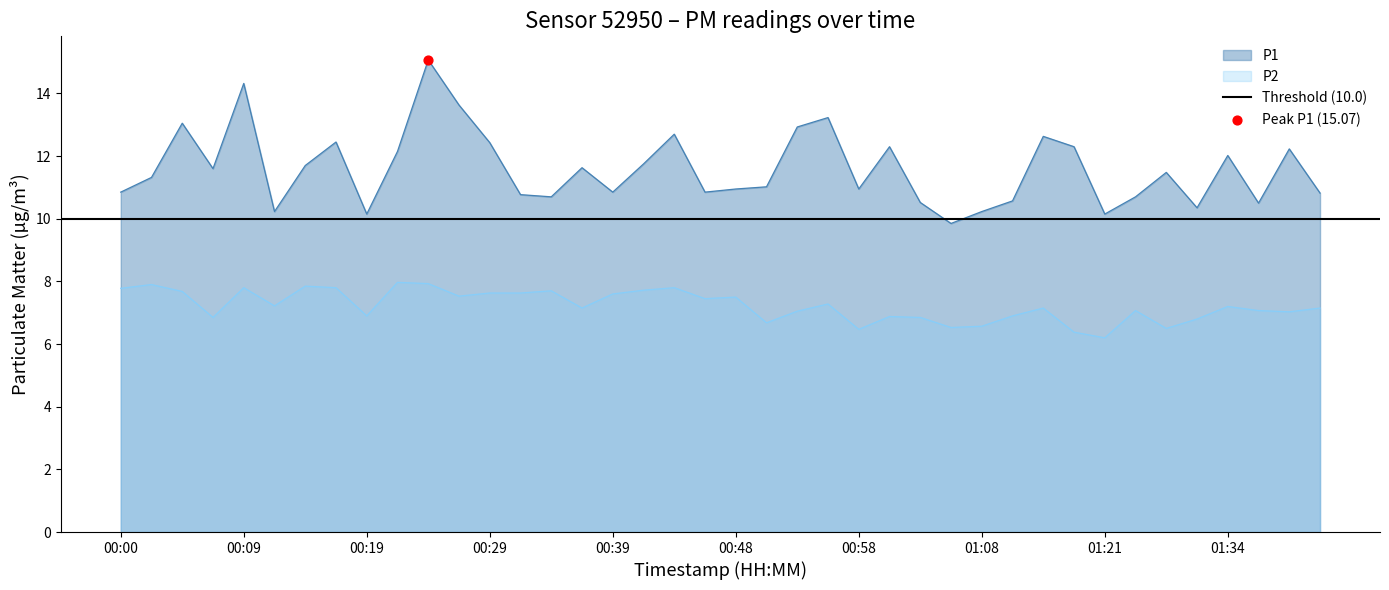

What are all the series names shown in the legend?

P1, P2